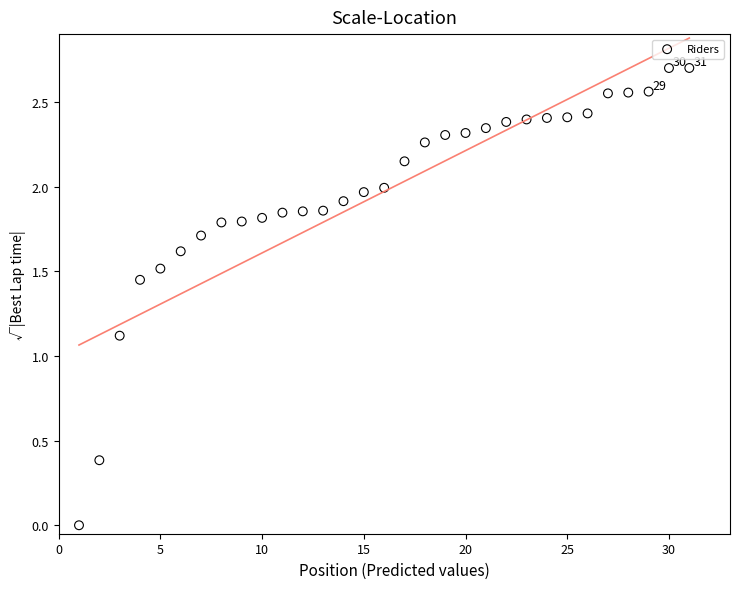

What Y value in the scatter plot is closest to 1?

1.1